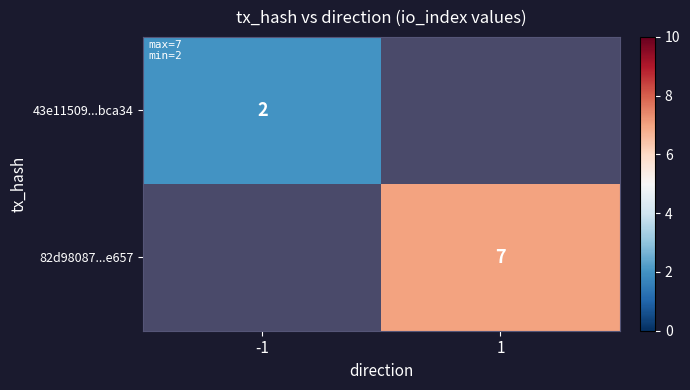

The 82d98087...e657 series shows 1.5 at 1. True or false?

False